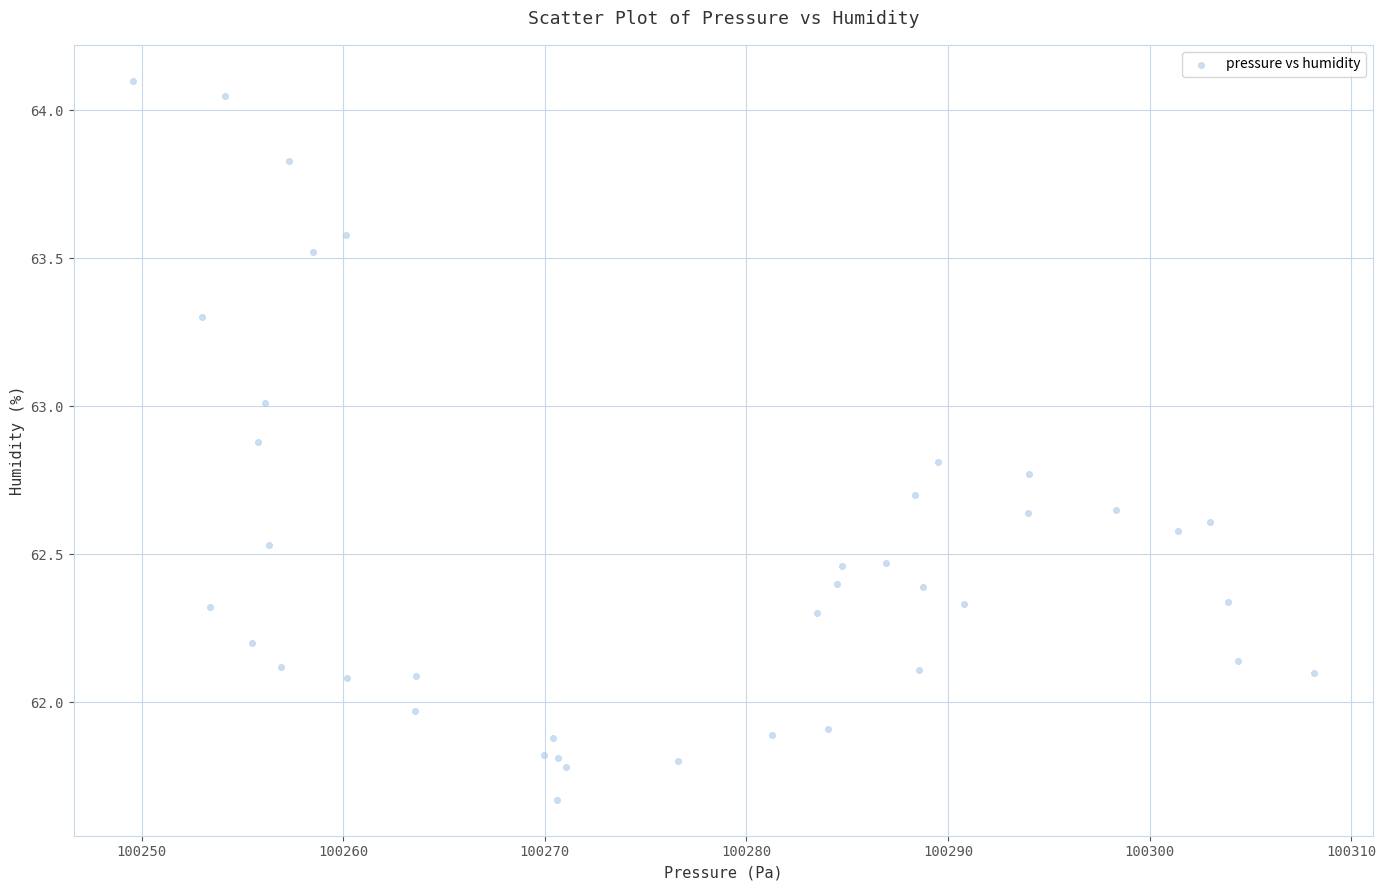

What is the range of Y values (max minus min)?

2.4